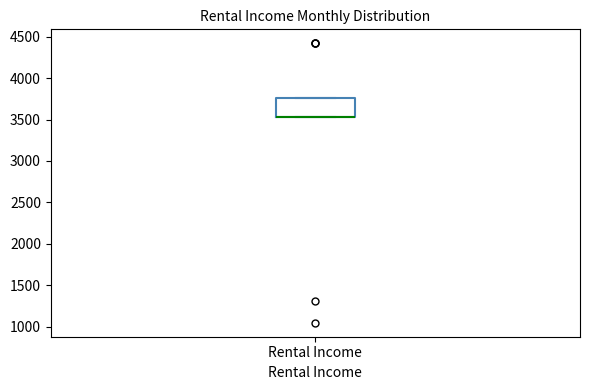

Where is the upper edge of the box for Rental Income on the y-axis? The values are not printed on the chart, so give them approximately, as read against the axis.

3750